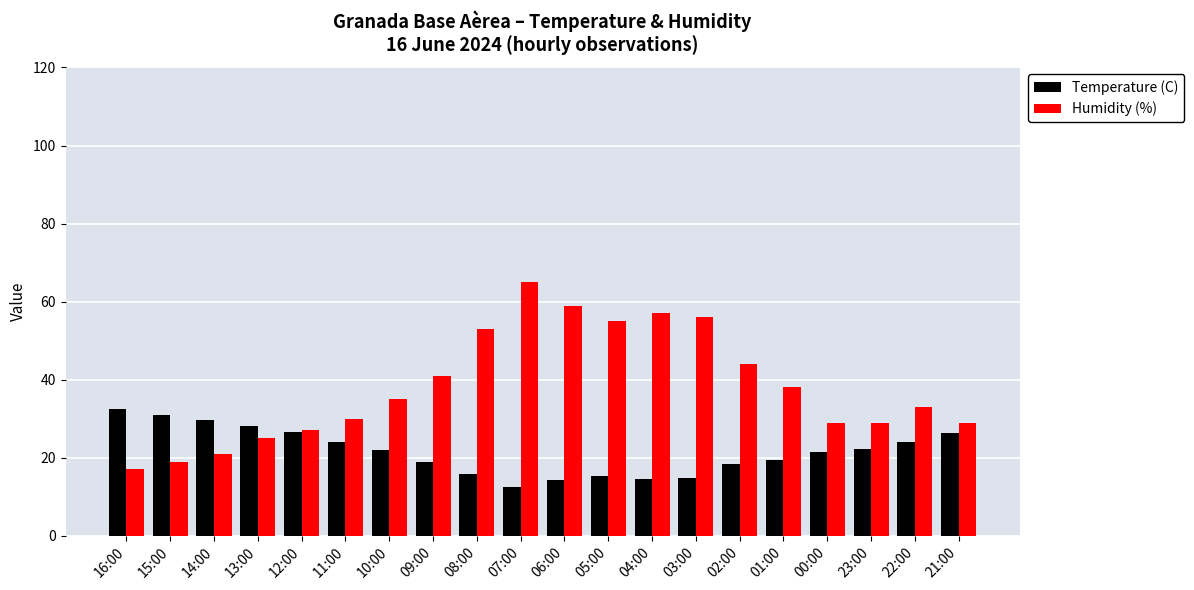

Which series has the largest range (max minus min)?

Humidity (%)